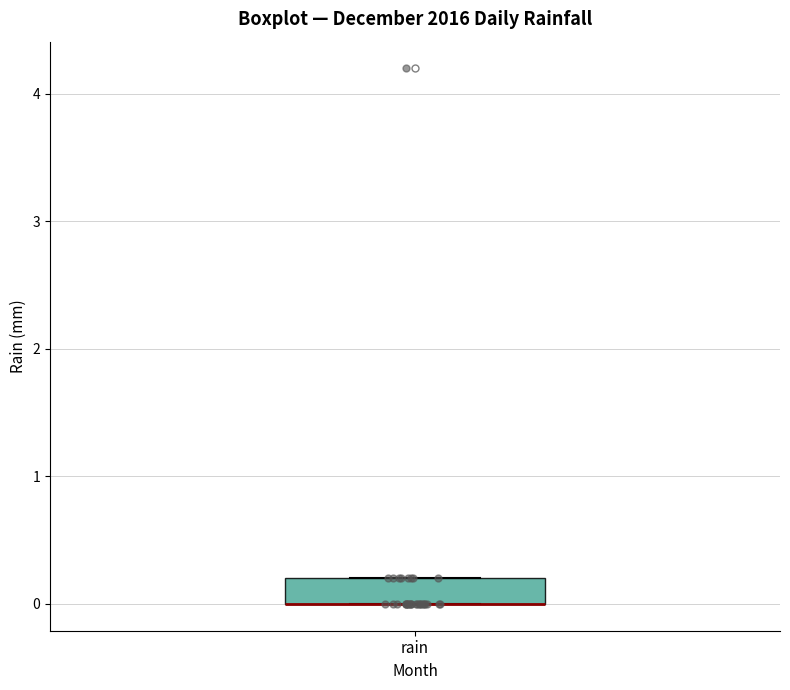

Transcribe this box plot: give where the median line is, the range the box spans, and where the two whiskers end, as read against the y-axis. The values are not printed on the chart, so give them approximately, as read against the axis.

median 0.0 (drawn on the box's lower edge), box 0.0 to 0.2, whiskers 0.0 to 0.2